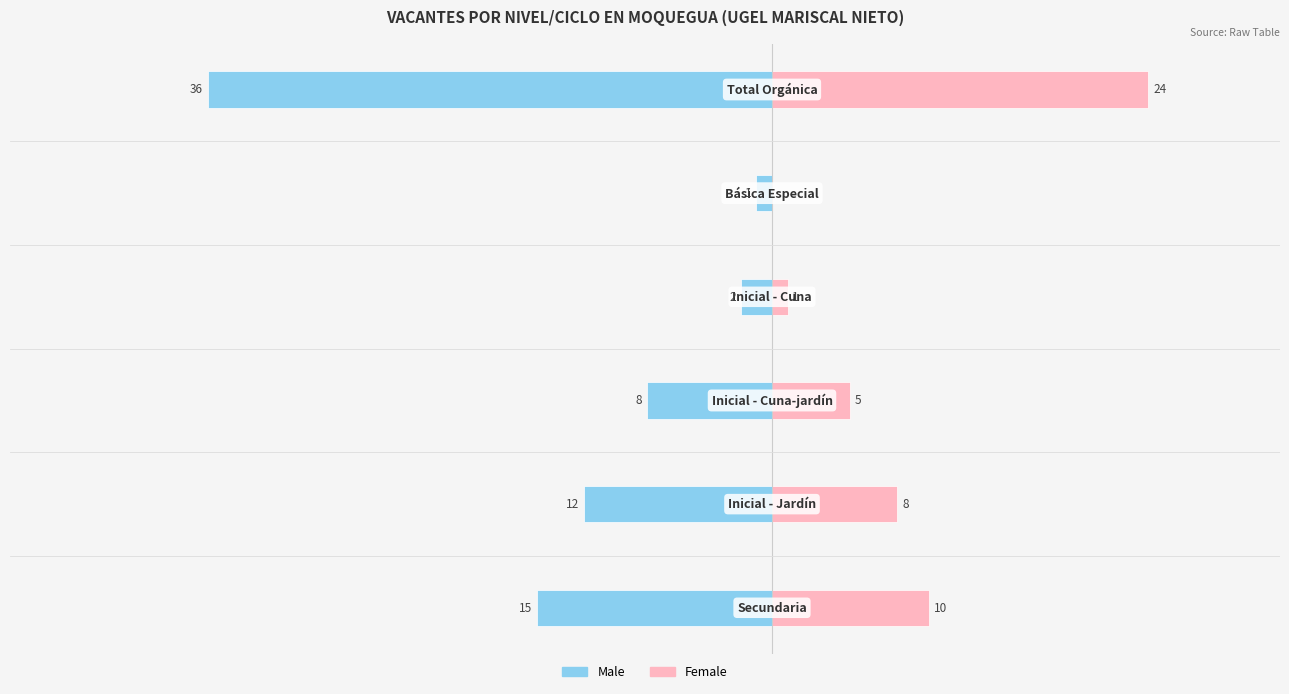

What is the value of the Male bar at the 1st from the left?

-15